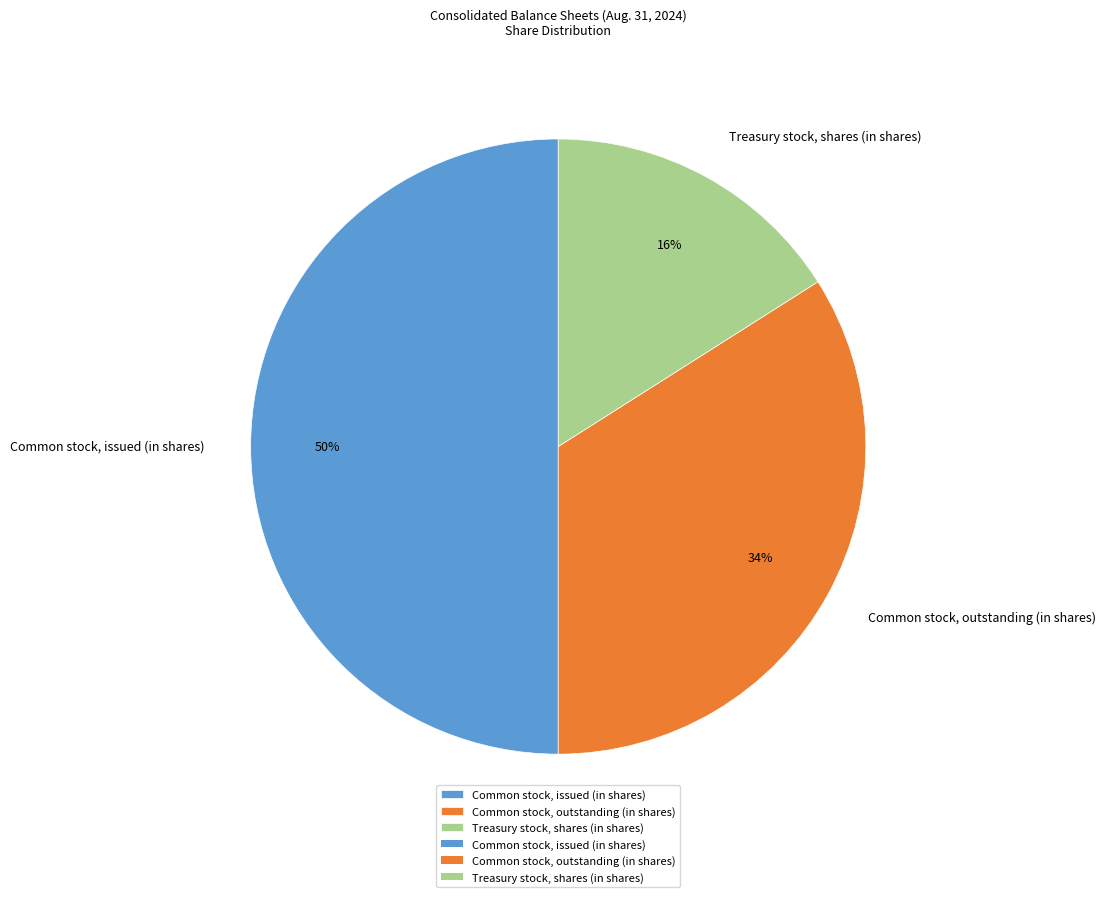

Rank the categories by value from highest to lowest.

Common stock, issued (in shares), Common stock, outstanding (in shares), Treasury stock, shares (in shares)